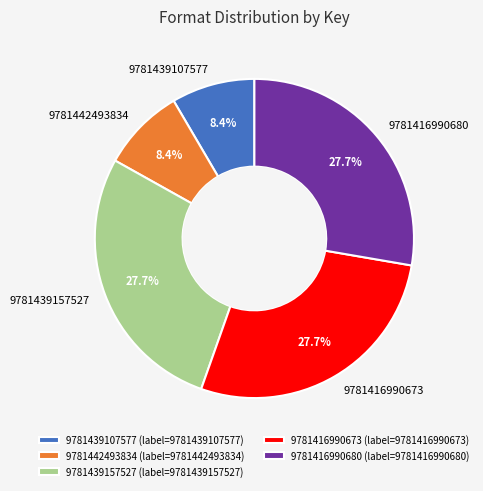

Is there a majority slice in this chart?

No